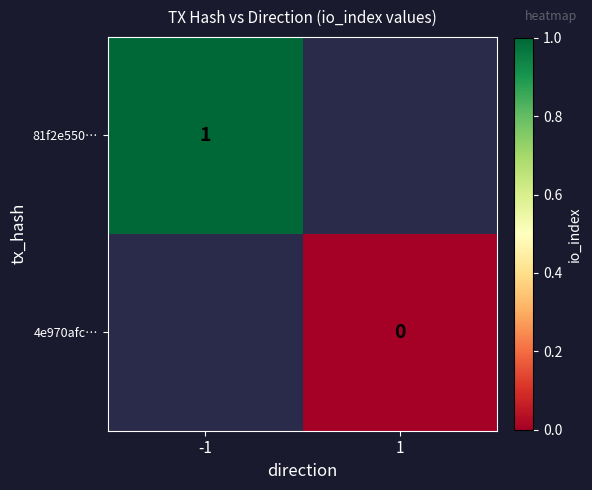

Is it true that 81f2e550… equals 1 at -1?

True